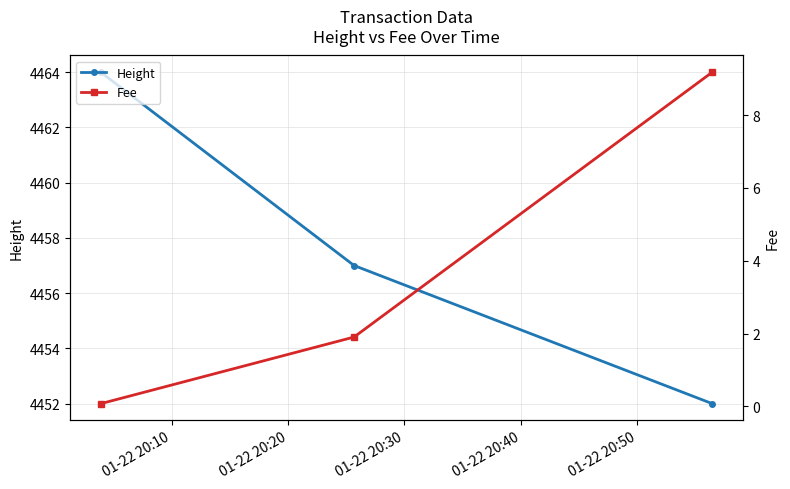

What is the value of the Height point at the 2nd from the left?

4457